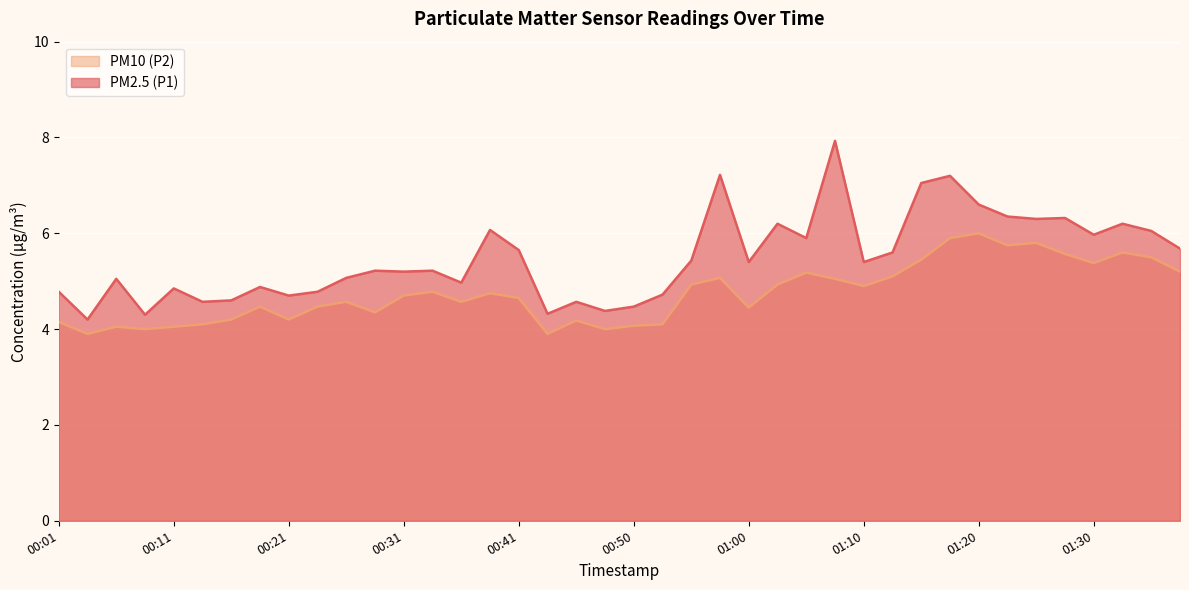

Reading left to right, transcribe all the data shown in this chart.

PM2.5 (P1): 4.8	4.2	5.0	4.3	4.8	4.6	4.6	4.9	4.7	4.8	5.1	5.2	5.2	5.2	5.0	6.1	5.7	4.3	4.6	4.4	4.5	4.7	5.4	7.2	5.4	6.2	5.9	7.9	5.4	5.6	7.0	7.2	6.6	6.3	6.3	6.3	6.0	6.2	6.0	5.7
PM10 (P2): 4.2	3.9	4.0	4.0	4.0	4.1	4.2	4.5	4.2	4.5	4.6	4.3	4.7	4.8	4.6	4.8	4.7	3.9	4.2	4.0	4.1	4.1	4.9	5.1	4.5	4.9	5.2	5.0	4.9	5.1	5.5	5.9	6.0	5.8	5.8	5.6	5.4	5.6	5.5	5.2